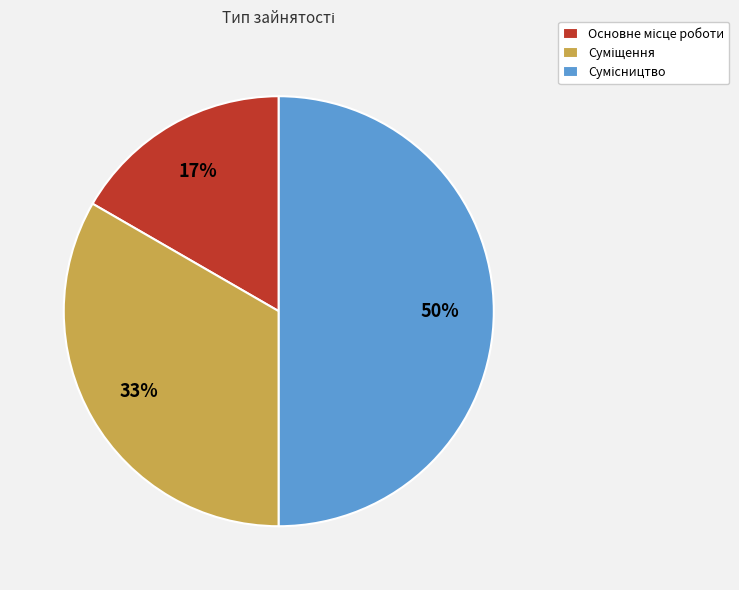

To the nearest percent, what is the difference between the largest and smallest slice percentages?

33%